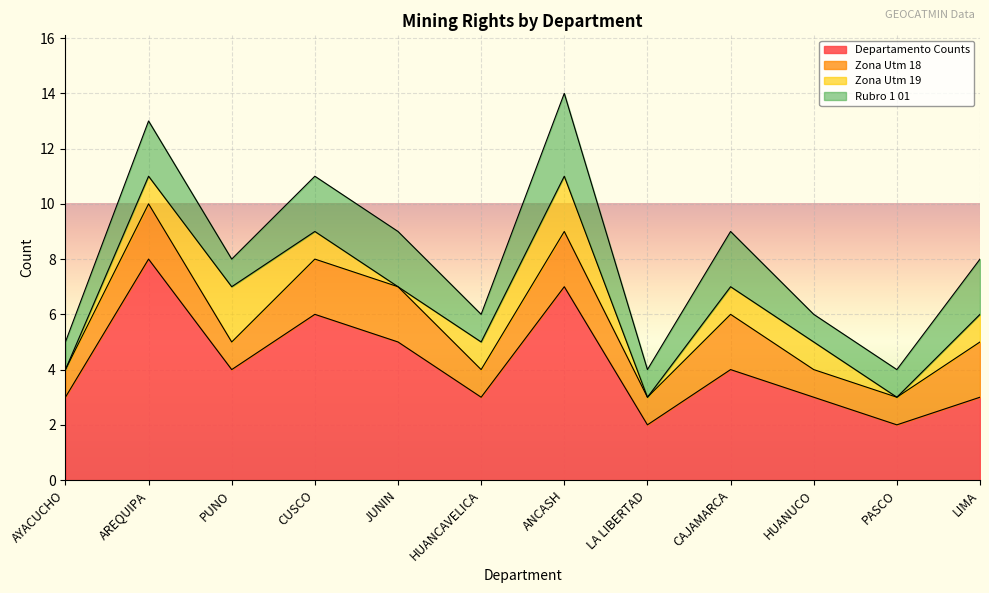

Reading left to right, list all the values displayed in this chart.

DEPARTAMENTO_counts: AYACUCHO=3	AREQUIPA=8	PUNO=4	CUSCO=6	JUNIN=5	HUANCAVELICA=3	ANCASH=7	LA LIBERTAD=2	CAJAMARCA=4	HUANUCO=3	PASCO=2	LIMA=3
ZONA_UTM_18: AYACUCHO=1	AREQUIPA=2	PUNO=1	CUSCO=2	JUNIN=2	HUANCAVELICA=1	ANCASH=2	LA LIBERTAD=1	CAJAMARCA=2	HUANUCO=1	PASCO=1	LIMA=2
ZONA_UTM_19: AYACUCHO=0	AREQUIPA=1	PUNO=2	CUSCO=1	JUNIN=0	HUANCAVELICA=1	ANCASH=2	LA LIBERTAD=0	CAJAMARCA=1	HUANUCO=1	PASCO=0	LIMA=1
RUBRO_1_01: AYACUCHO=1	AREQUIPA=2	PUNO=1	CUSCO=2	JUNIN=2	HUANCAVELICA=1	ANCASH=3	LA LIBERTAD=1	CAJAMARCA=2	HUANUCO=1	PASCO=1	LIMA=2